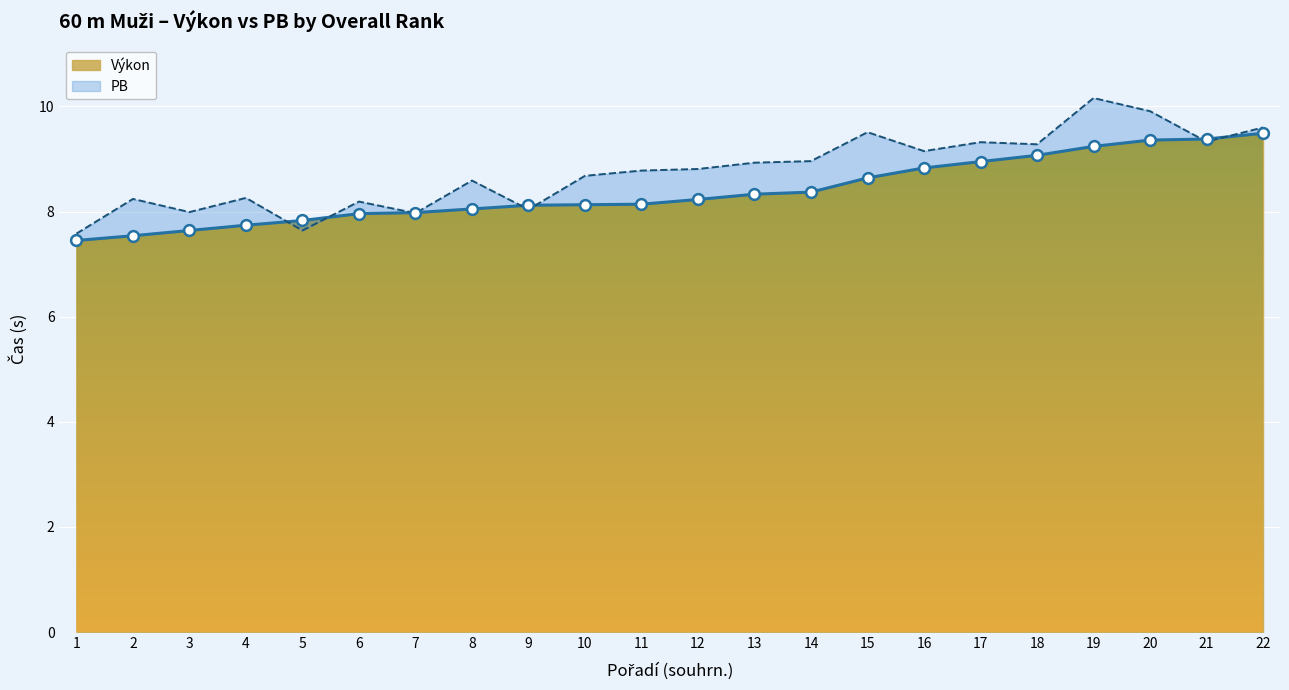

Is the value of PB at 12 greater than the value of Výkon at 22?

No